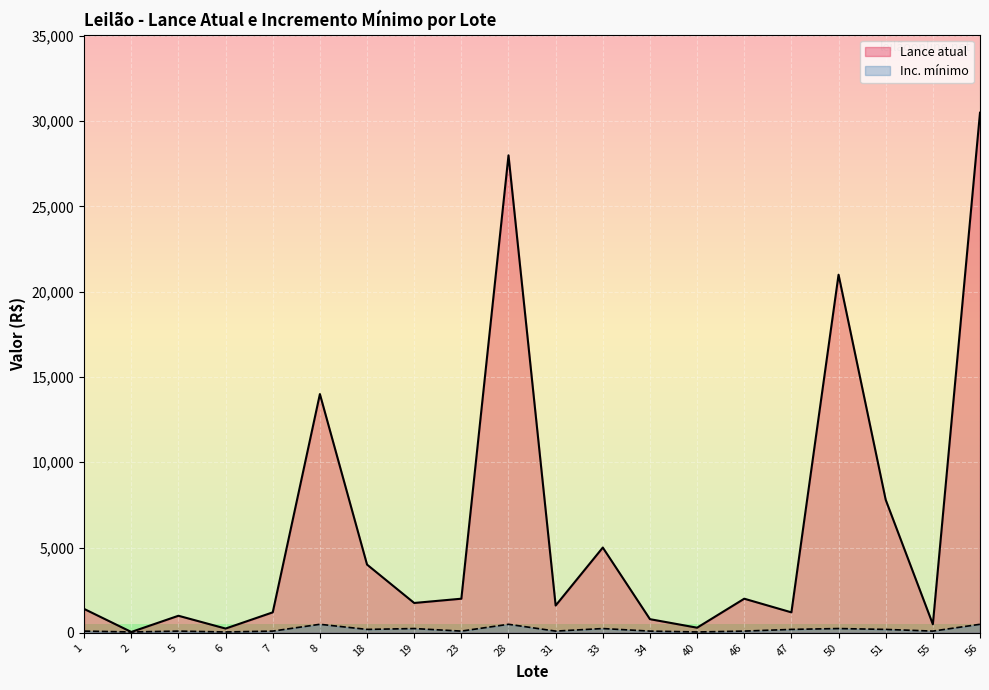

Which series has the widest spread of values?

Lance atual